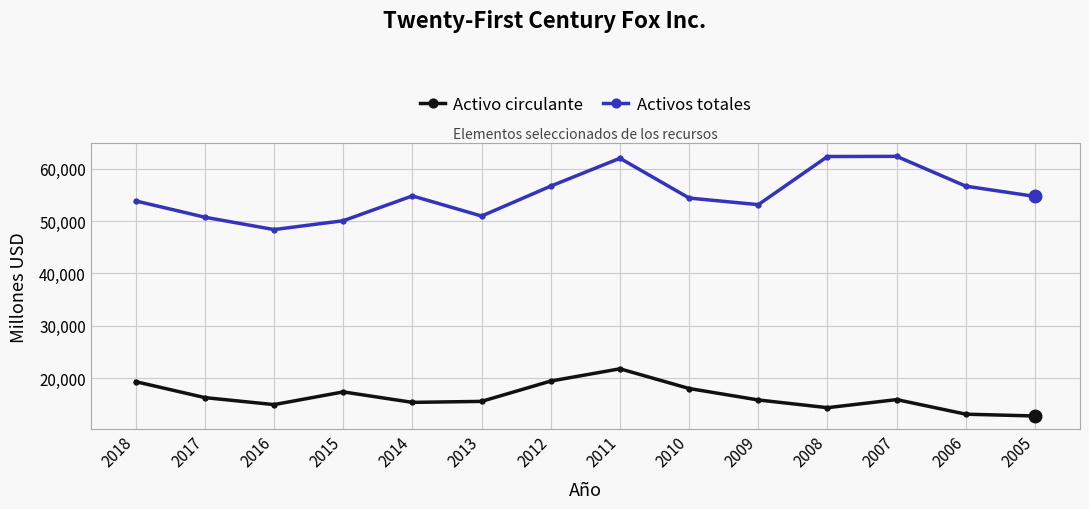

Is this an area chart (filled region under the line)?

No